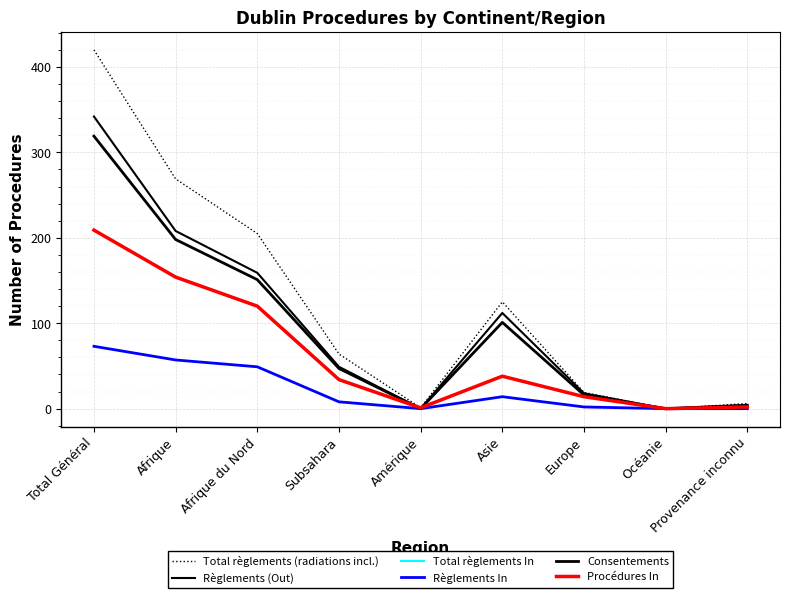

Is this an area chart (filled region under the line)?

No